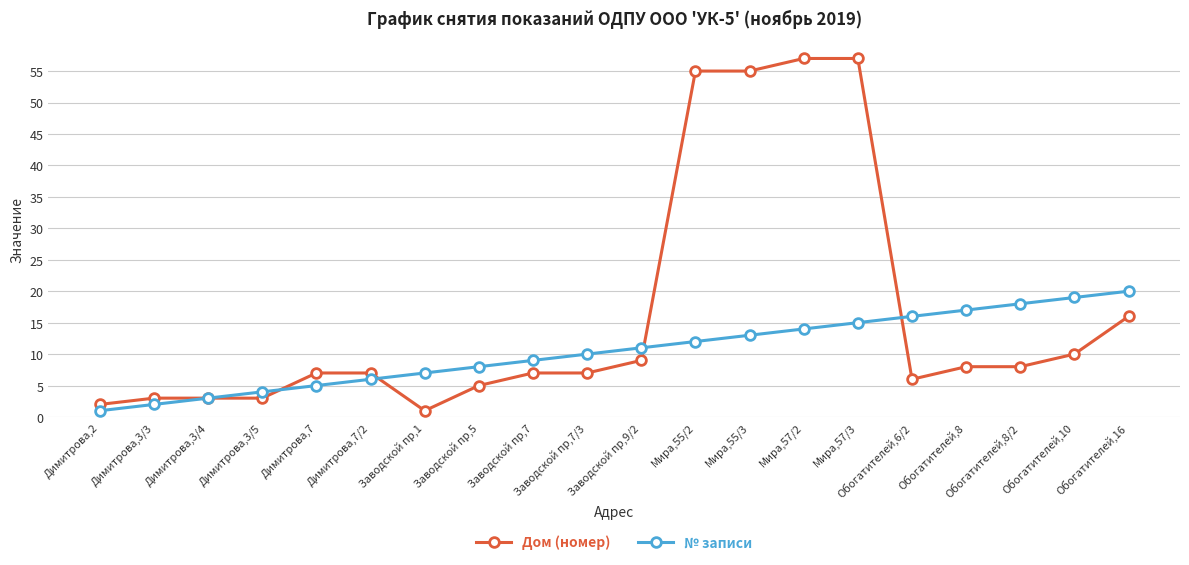

What is the lowest value of the Дом (номер) series?

1